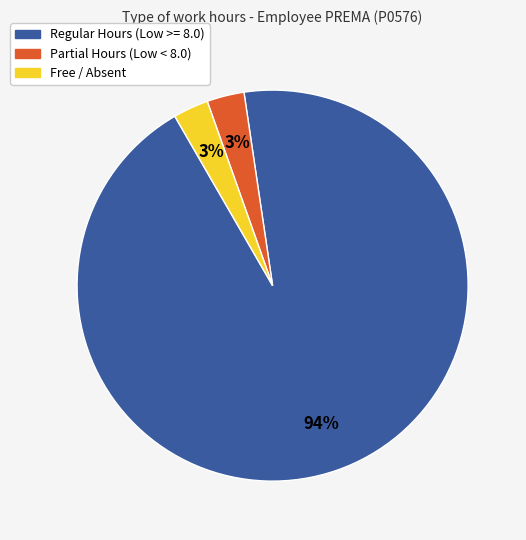

Is there any slice that represents more than half of the pie?

Yes